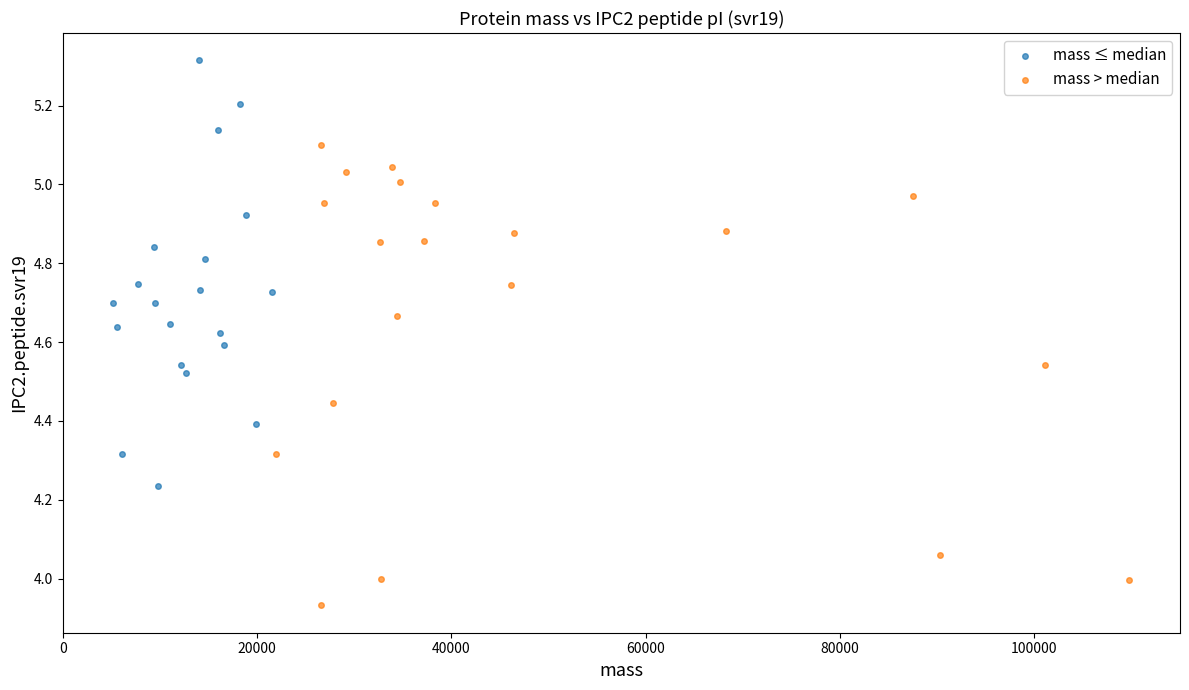

Which series contains the lowest Y value?

mass > median